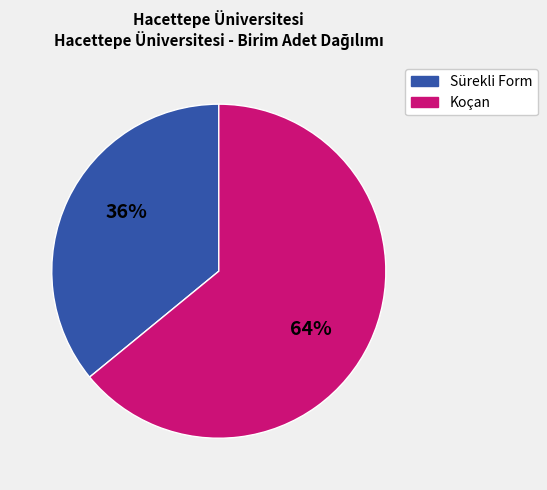

What is the smallest slice in the pie chart?

Sürekli Form